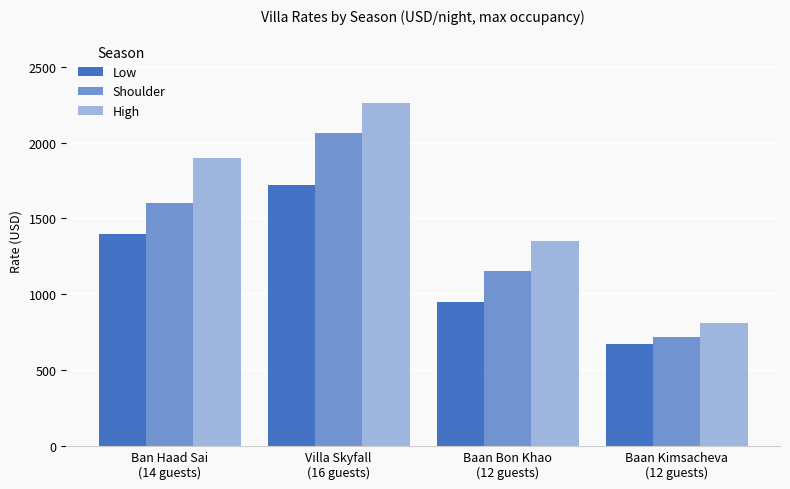

Count the High values in the range 1350 to 2260.

3